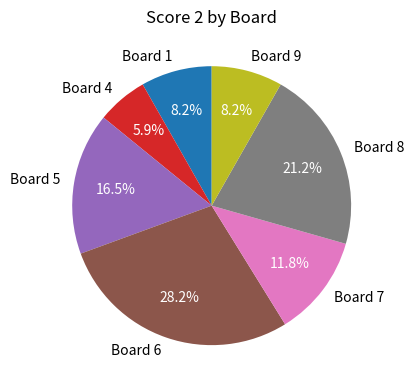

Does any single category account for the majority?

No